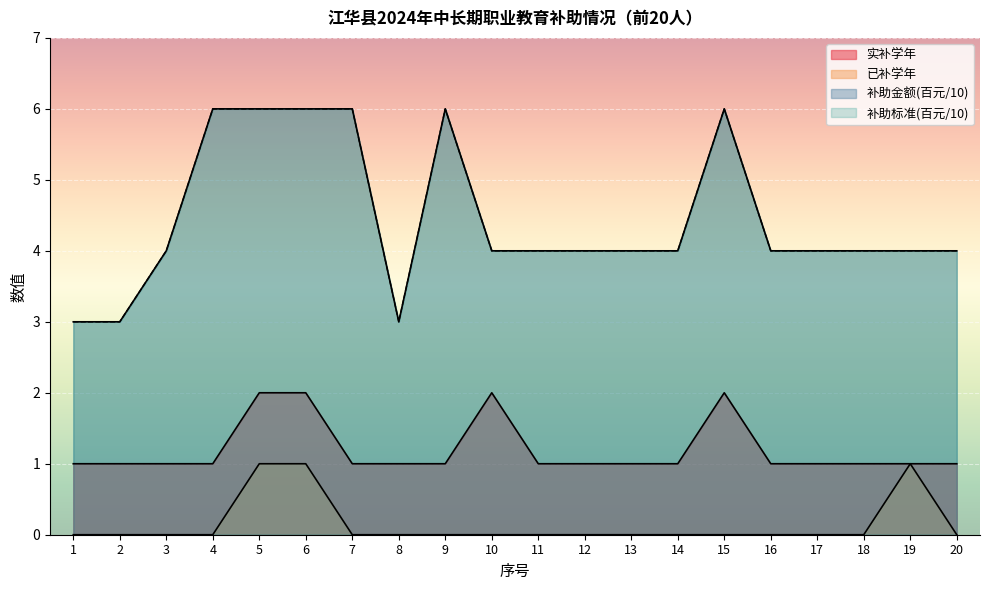

How many lines are shown in the chart?

4